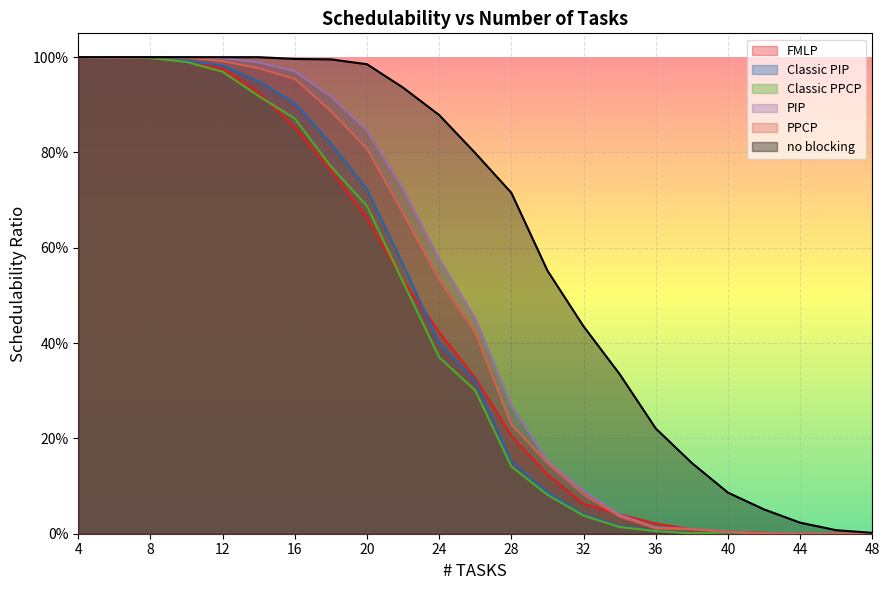

What are all the series names shown in the legend?

FMLP, Classic PIP, Classic PPCP, PIP, PPCP, no blocking